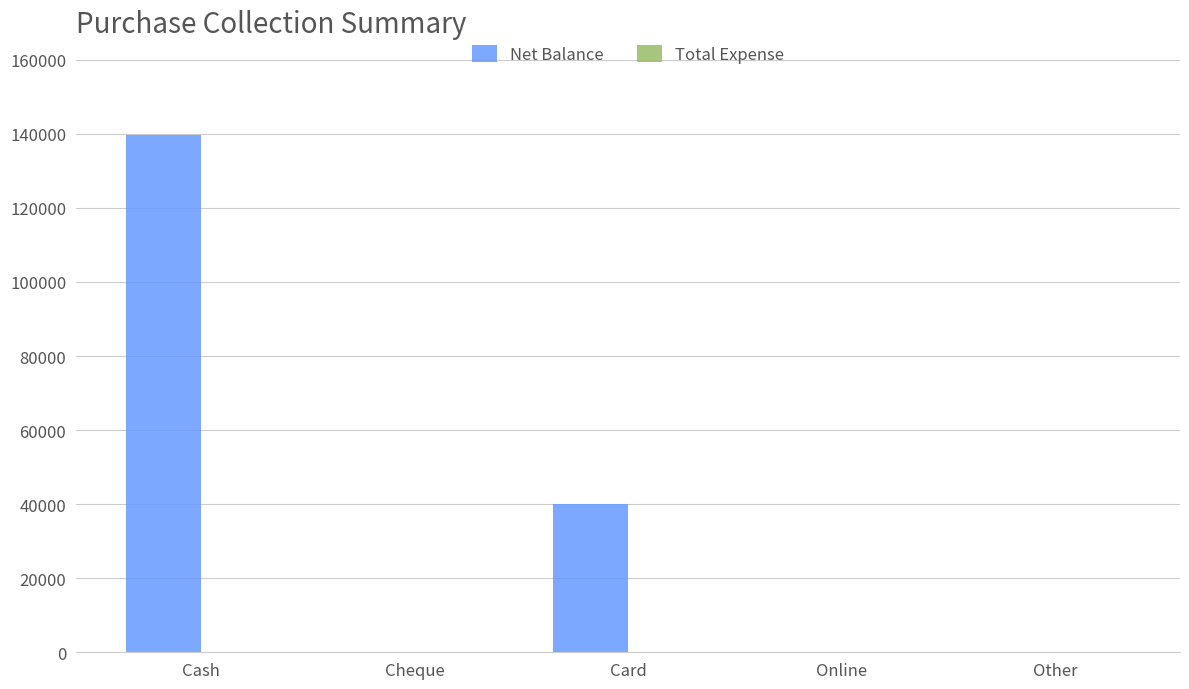

Where is the data nearest to the value 69896?

Card